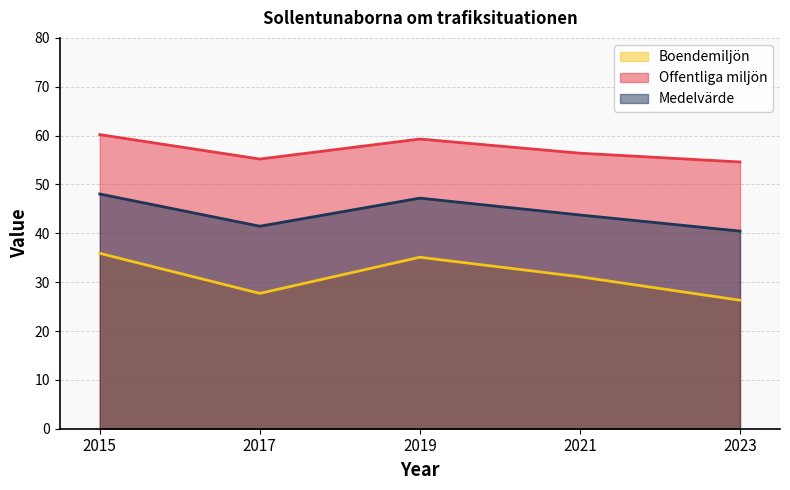

Which series has the widest spread of values?

Boendemiljön